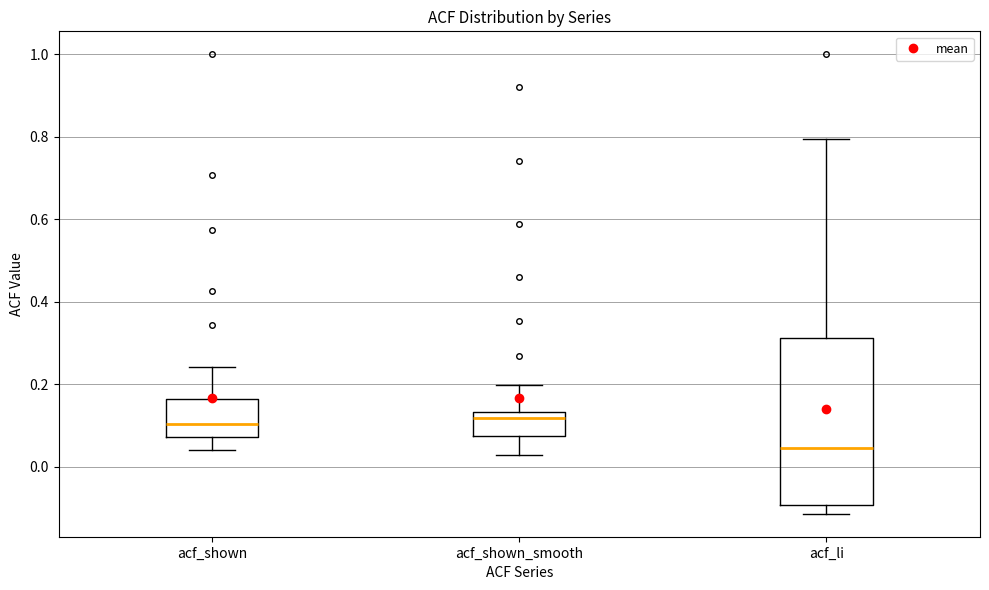

Reading left to right, transcribe this box plot: for each box, give where its median line is, the range the box spans, and where its two whiskers end, as read against the y-axis. The values are not printed on the chart, so give them approximately, as read against the axis.

acf_shown: median 0.10, box 0.08 to 0.16, whiskers 0.04 to 0.24
acf_shown_smooth: median 0.12, box 0.08 to 0.14, whiskers 0.02 to 0.20
acf_li: median 0.04, box -0.10 to 0.32, whiskers -0.12 to 0.80